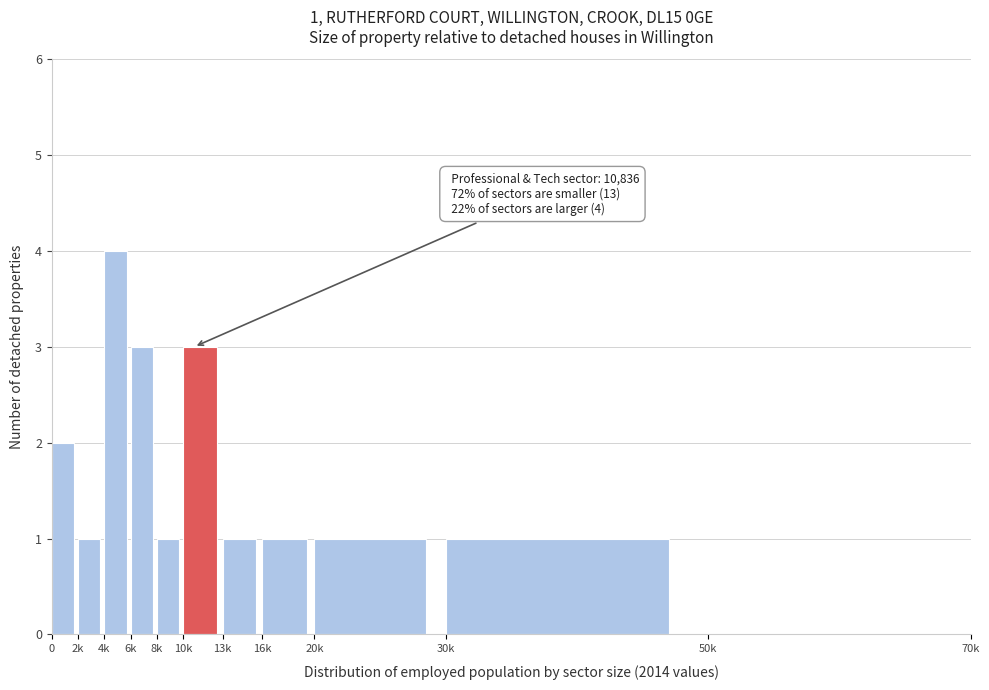

Reading left to right, transcribe all the data shown in this chart.

0=2	2k=1	4k=4	6k=3	8k=1	10k=3	13k=1	16k=1	20k=1	30k=1	50k=0